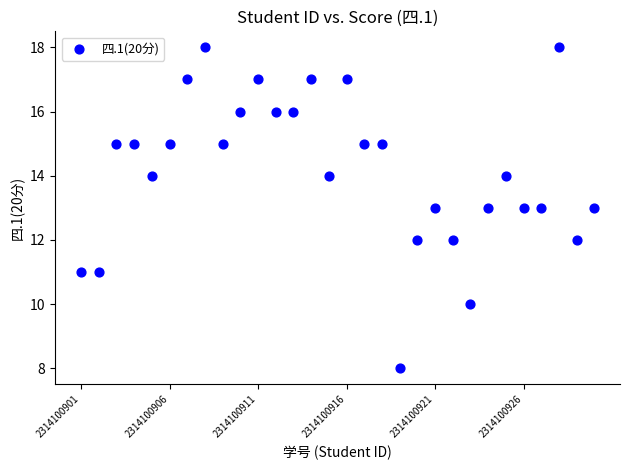

What is the range of Y values (max minus min)?

10